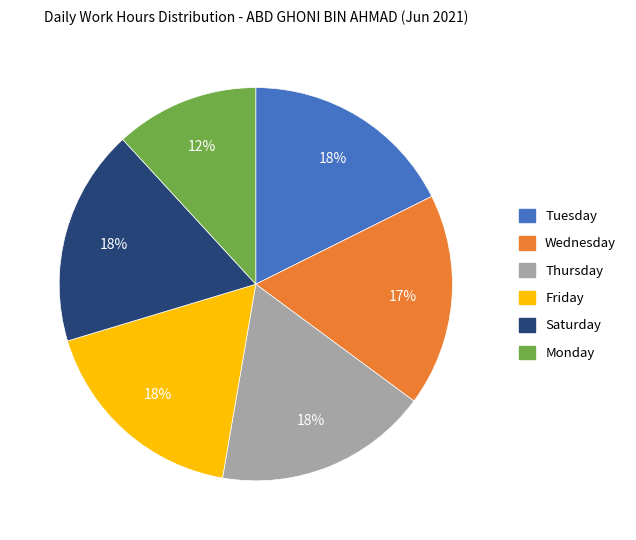

Is there a majority slice in this chart?

No